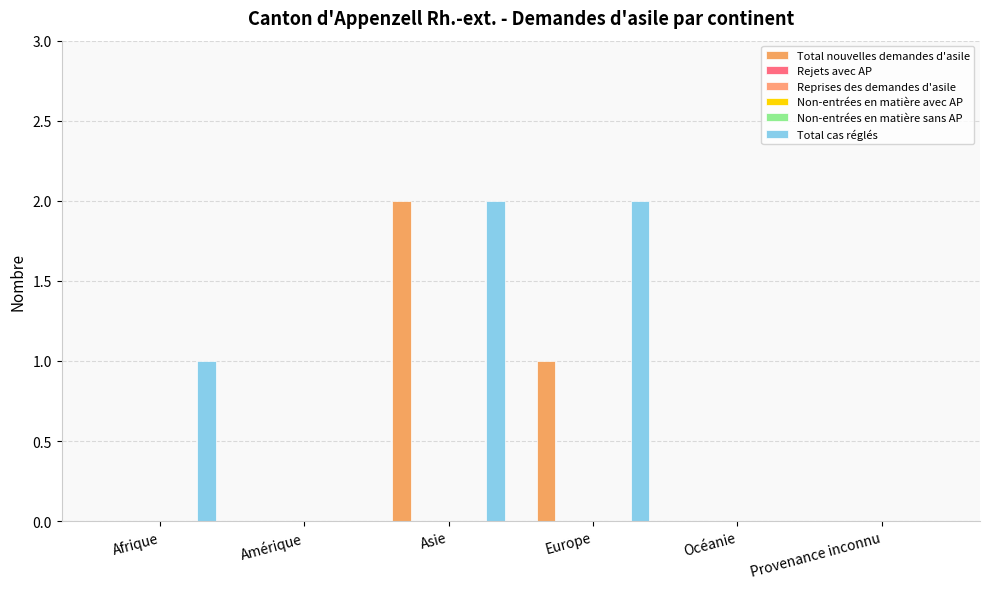

What is the maximum value shown in the chart?

2